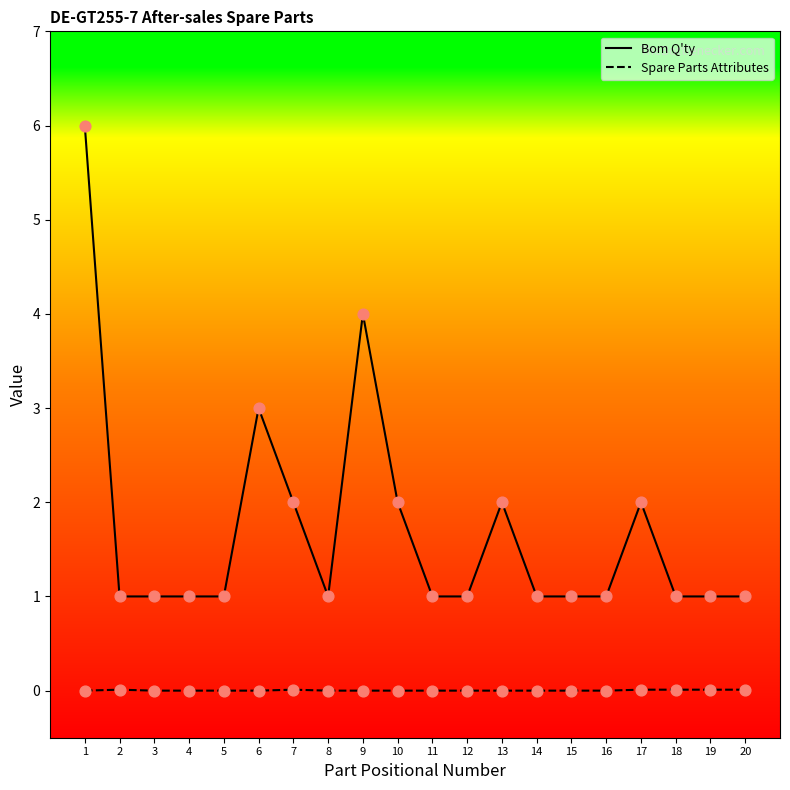

What is the difference between the highest and lowest values at 14?

1.0